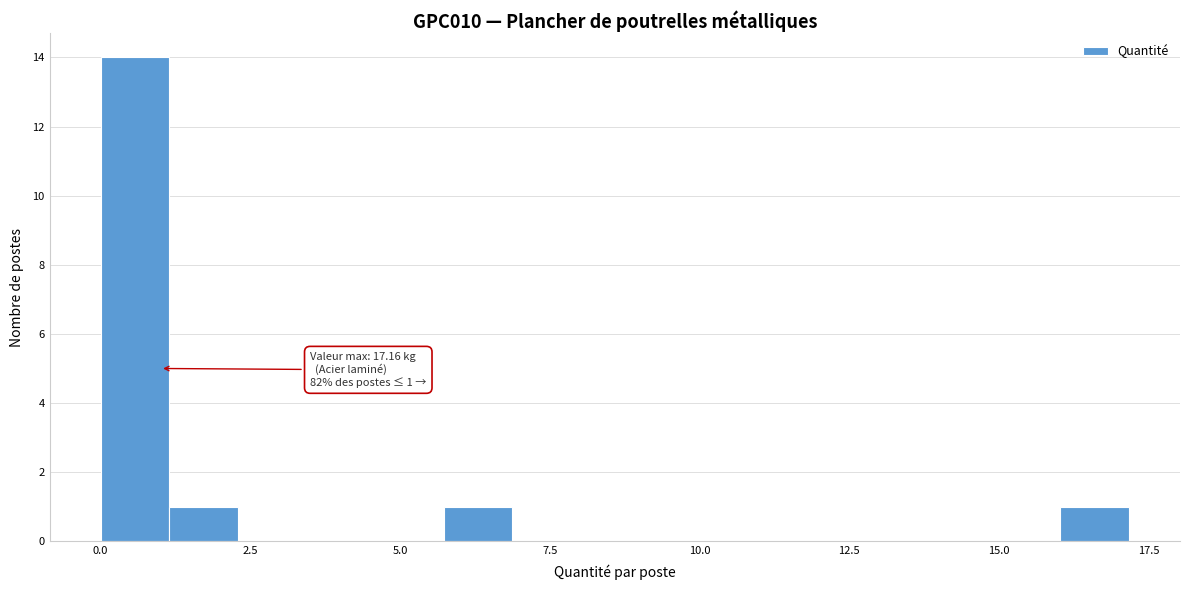

Read against the x-axis, roughly where is the centre of the tallest bar?

0.5